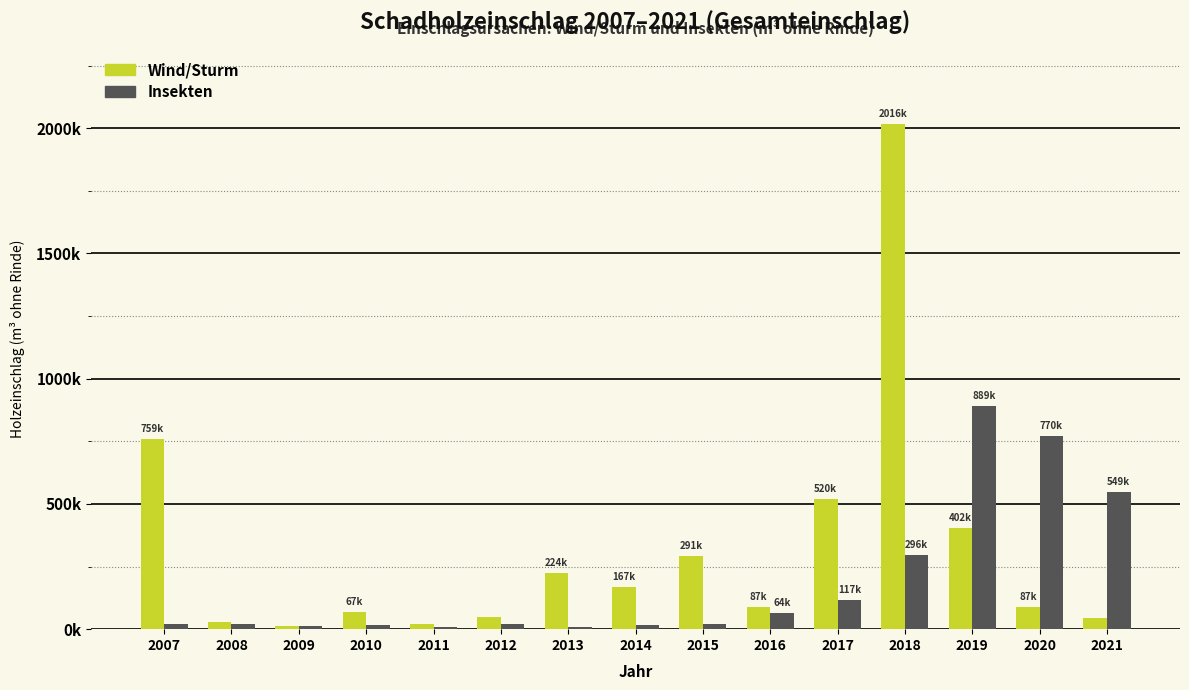

Are the bars horizontal?

No